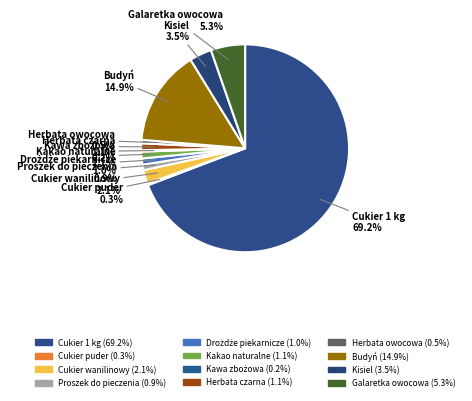

What percentage is the Cukier wanilinowy slice, to the nearest percent?

2%